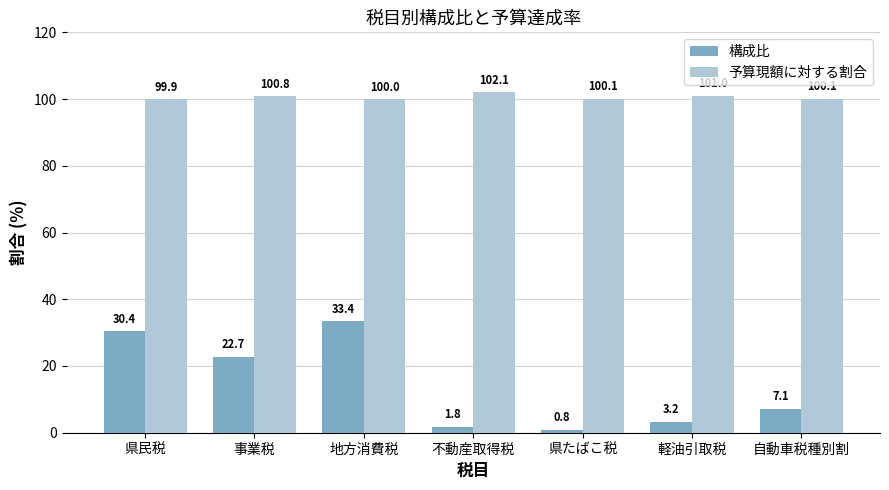

At 地方消費税, list the series in order from largest to smallest.

予算現額に対する割合, 構成比